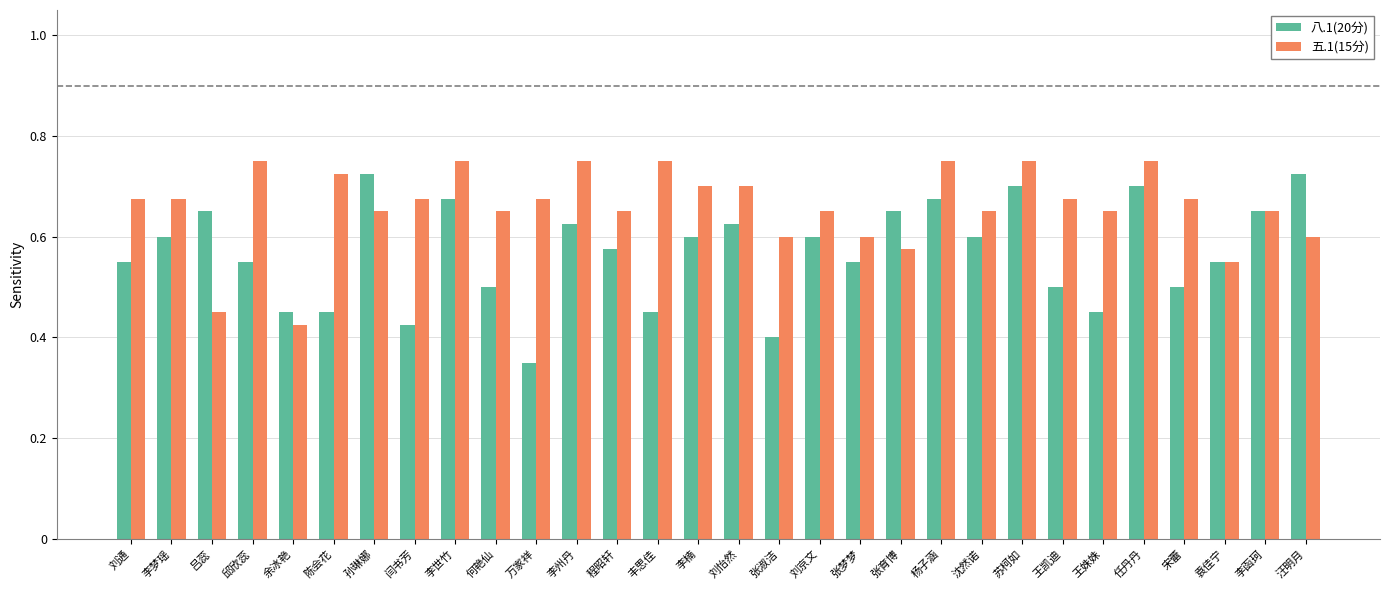

Which series changed the most between 李楠 and 苏柯如?

八.1(20分)